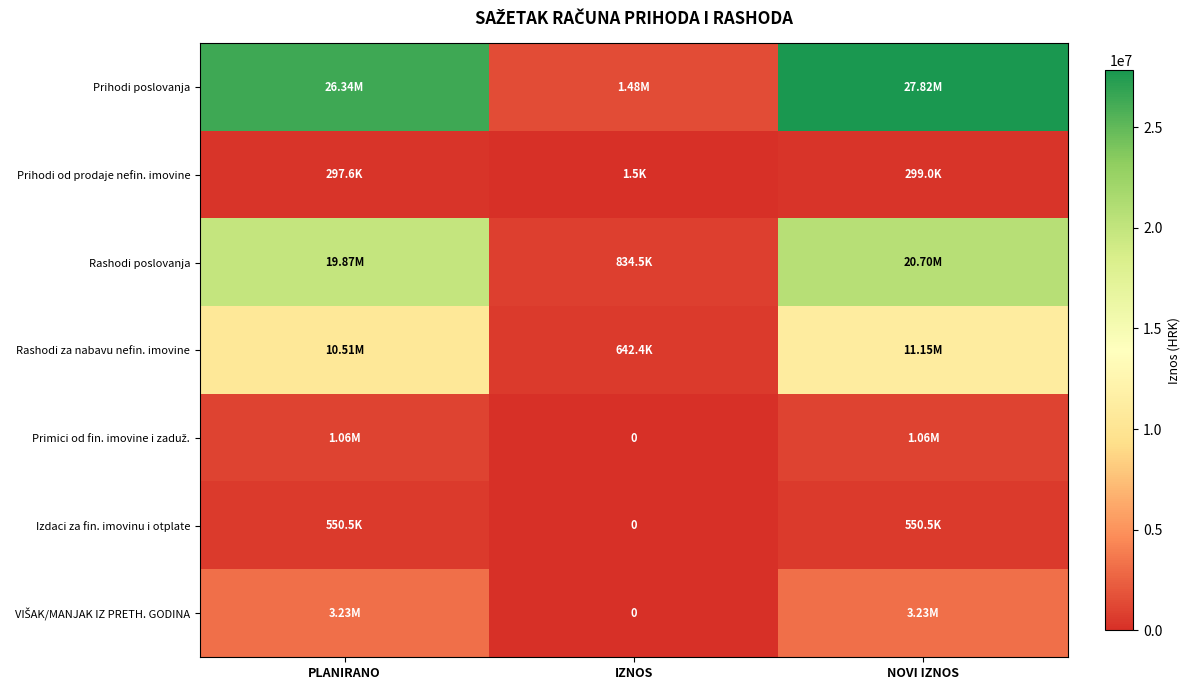

At how many categories does at least one series exceed 17594081?

2